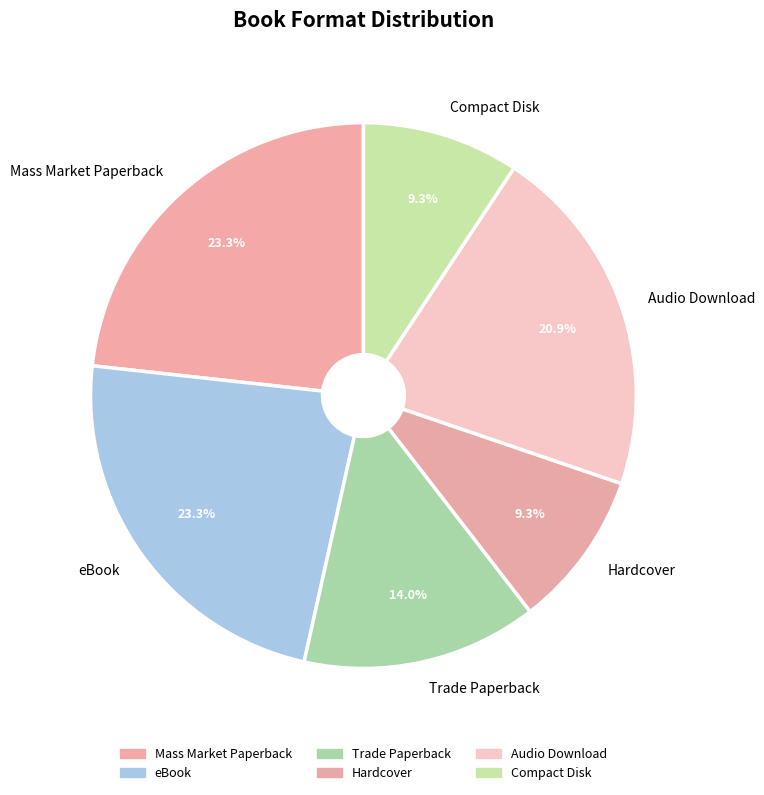

Between Mass Market Paperback and Audio Download, which is larger?

Mass Market Paperback